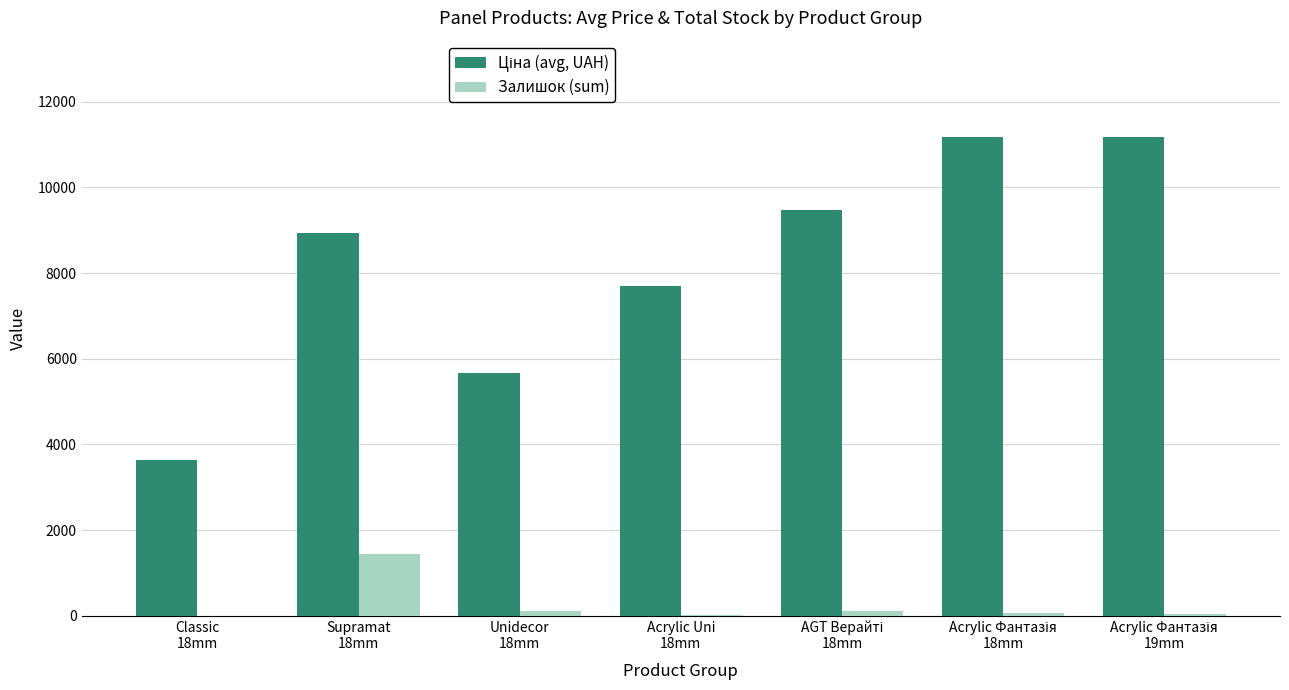

How many data points does each series have?

7